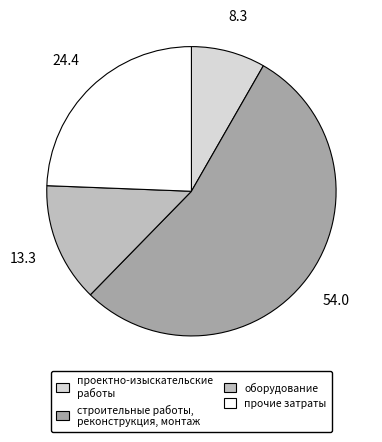

Rank the categories by value from lowest to highest.

проектно-изыскательские работы, оборудование, прочие затраты, строительные работы, реконструкция, монтаж